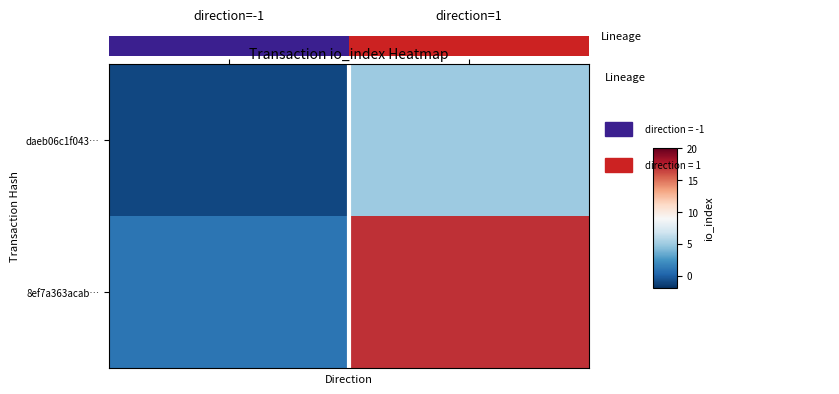

Which series has the largest total across all categories?

8ef7a363acab…